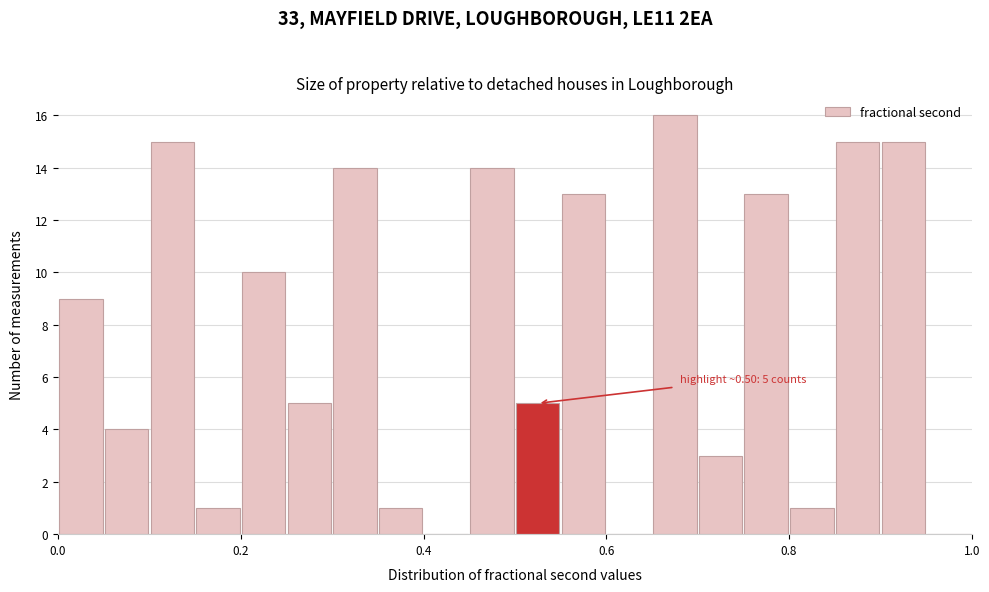

Read against the x-axis, roughly where is the centre of the tallest bar?

0.68